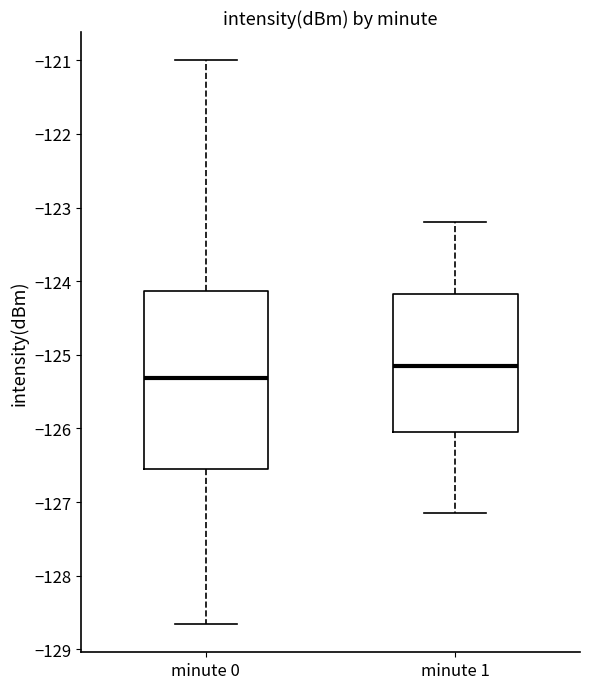

Where does the median line of the box for minute 1 sit on the y-axis? The values are not printed on the chart, so give them approximately, as read against the axis.

-125.2